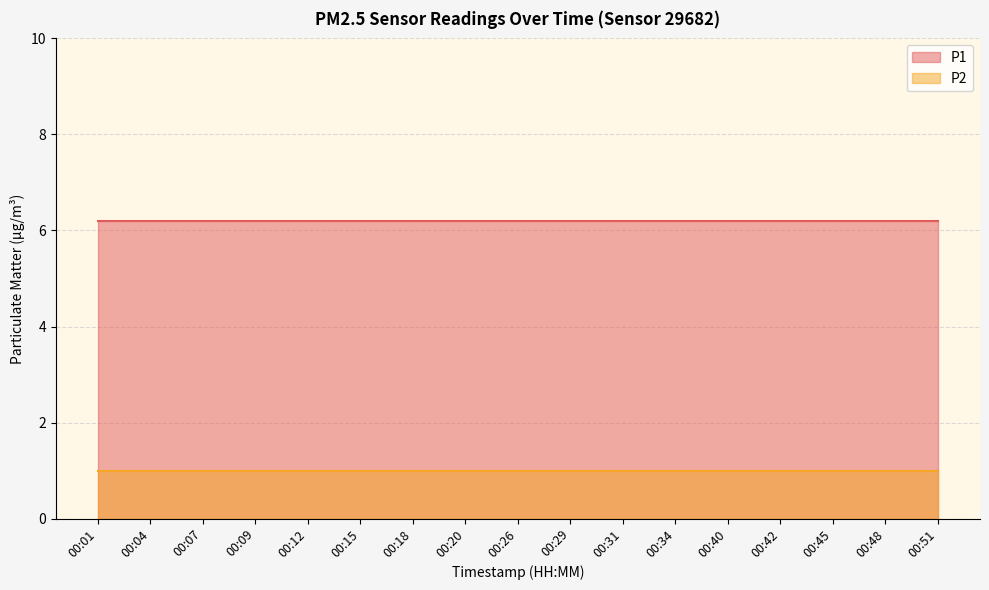

Rank the series at 00:01 from highest to lowest value.

P1, P2